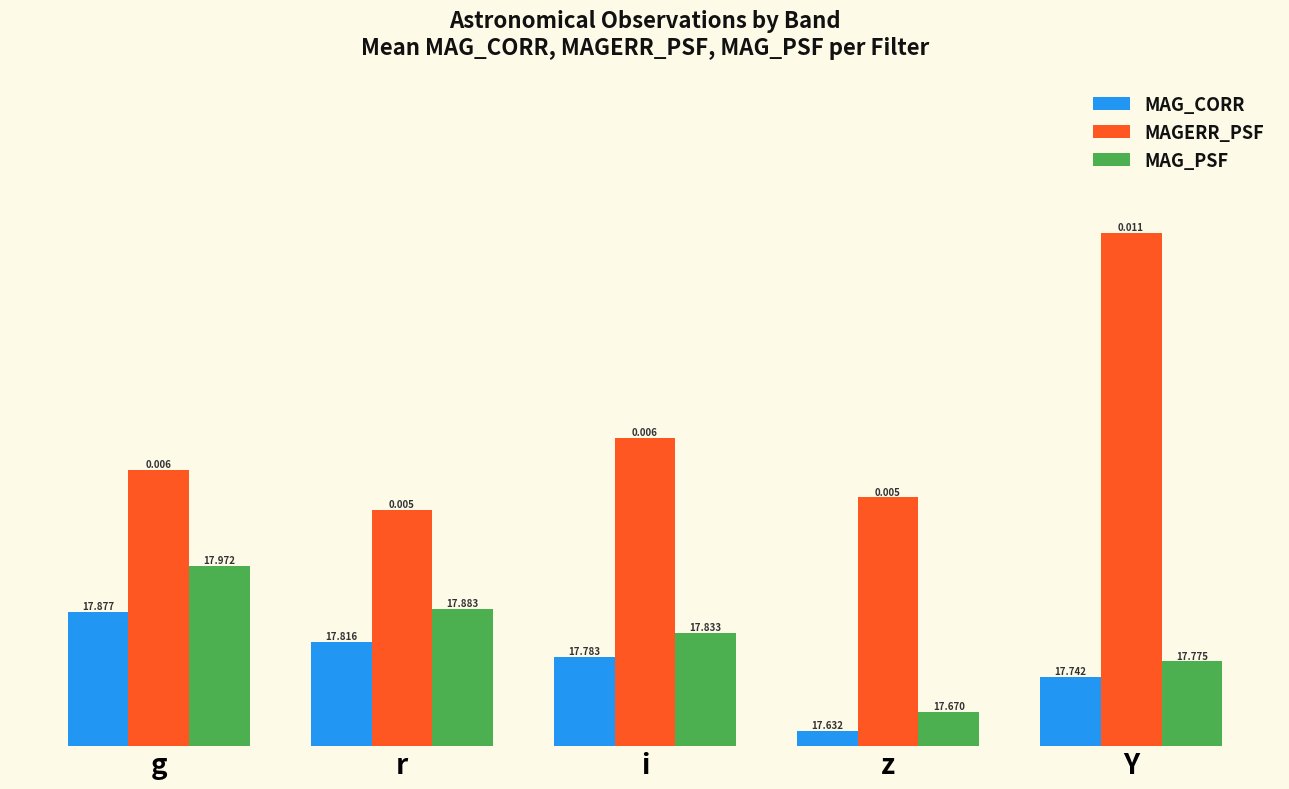

List the series in order of their peak value, lowest first.

MAG_CORR, MAG_PSF, MAGERR_PSF